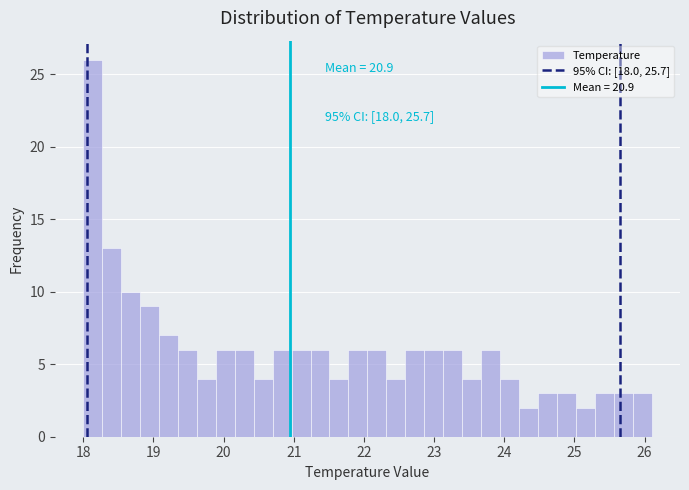

Read against the x-axis, roughly where is the centre of the tallest bar?

18.1